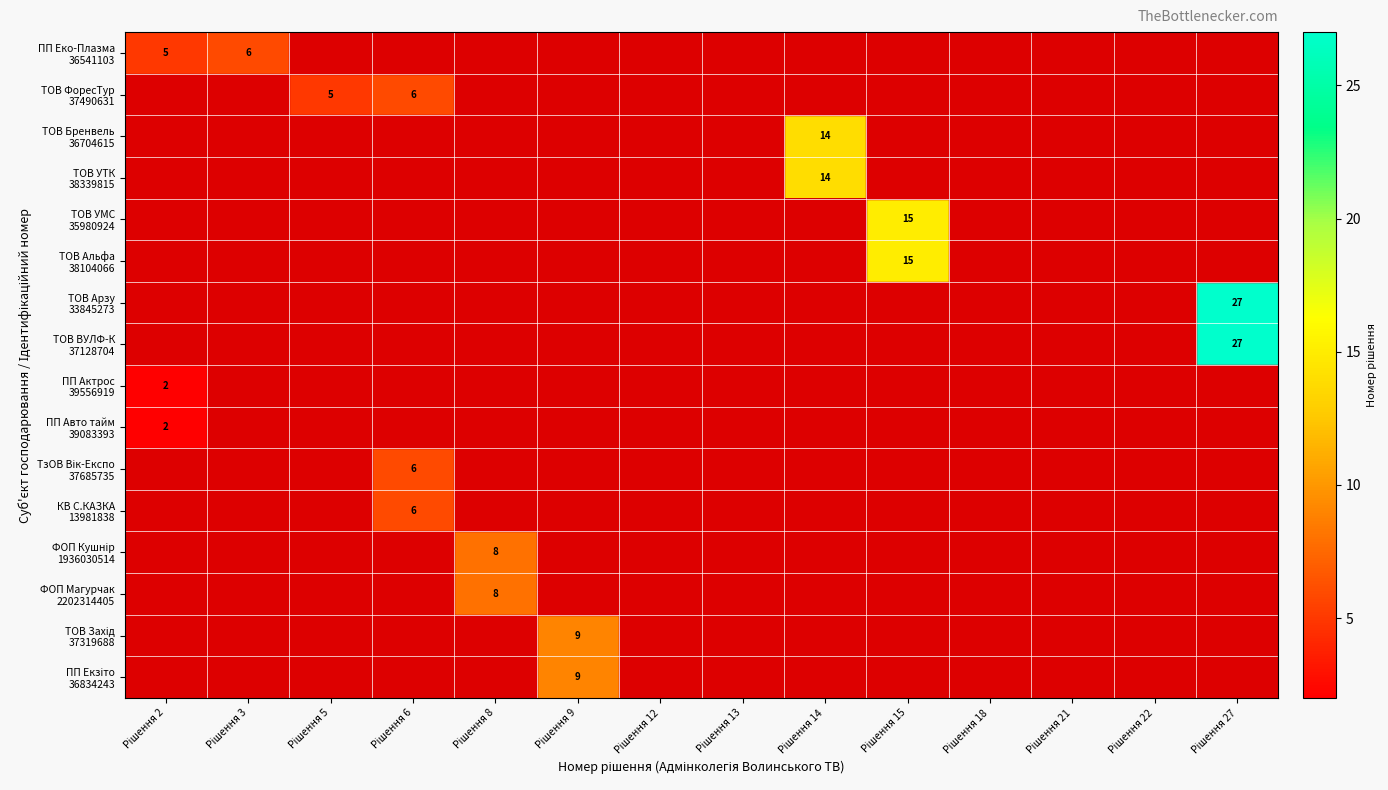

How many positive values does the ТОВ Альфа 38104066 series have?

1